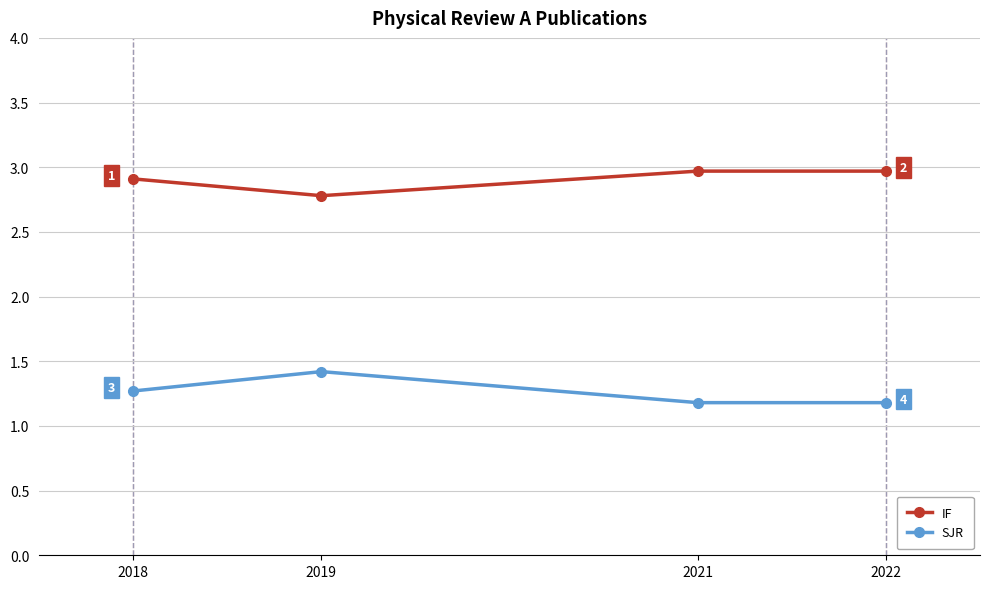

Count the SJR values in the range 1 to 2.

4